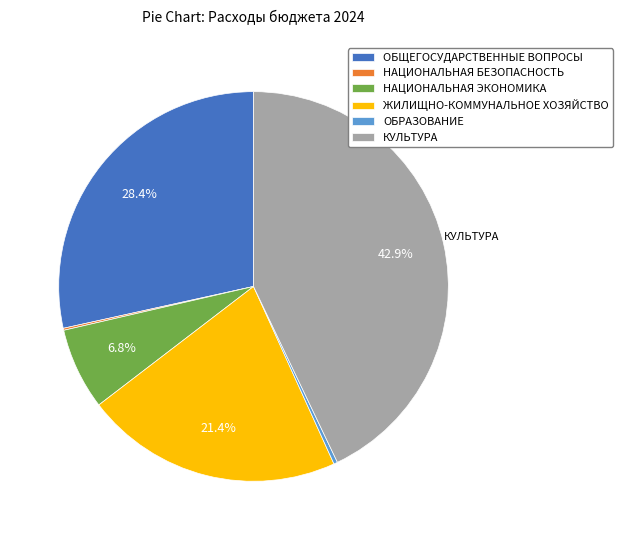

To the nearest percent, what is the average slice percentage?

17%